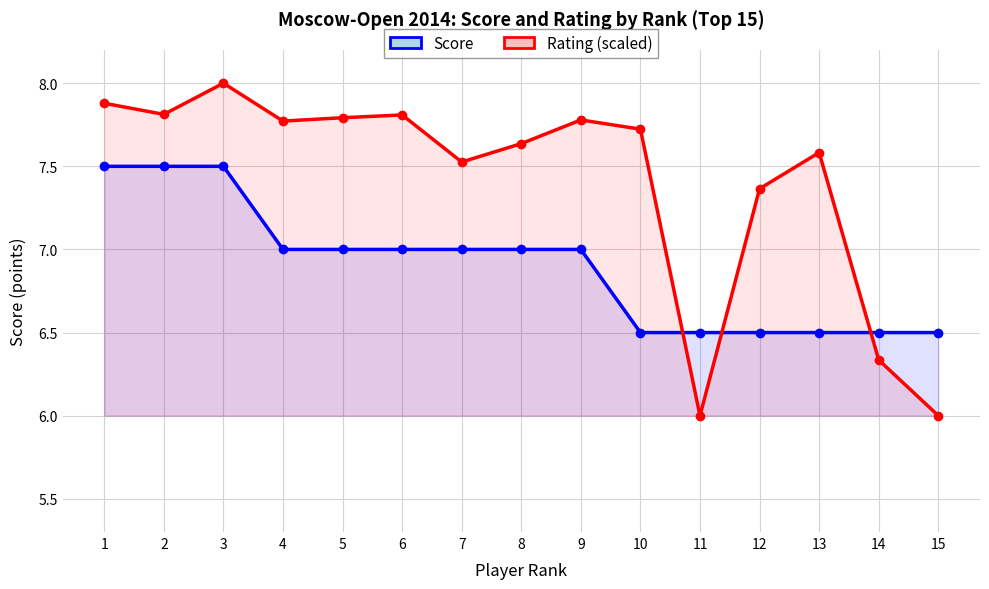

After their last crossing, which series has the higher values: Score or Rating (scaled)?

Score